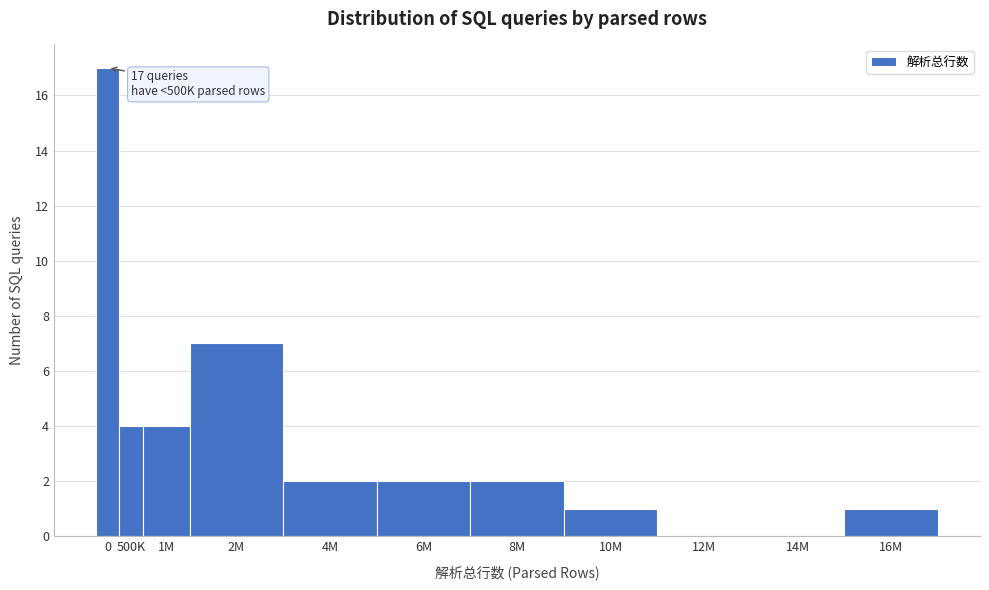

Reading right to left, transcribe all the data shown in this chart.

16M=1	14M=0	12M=0	10M=1	8M=2	6M=2	4M=2	2M=7	1M=4	500K=4	0=17